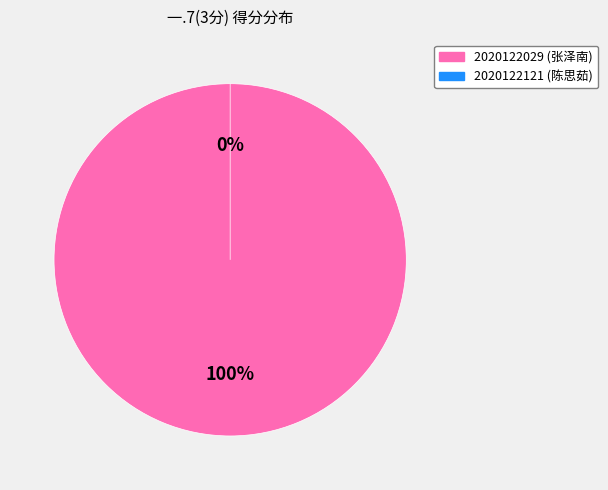

Between 2020122121 and 2020122029, which is larger?

2020122029